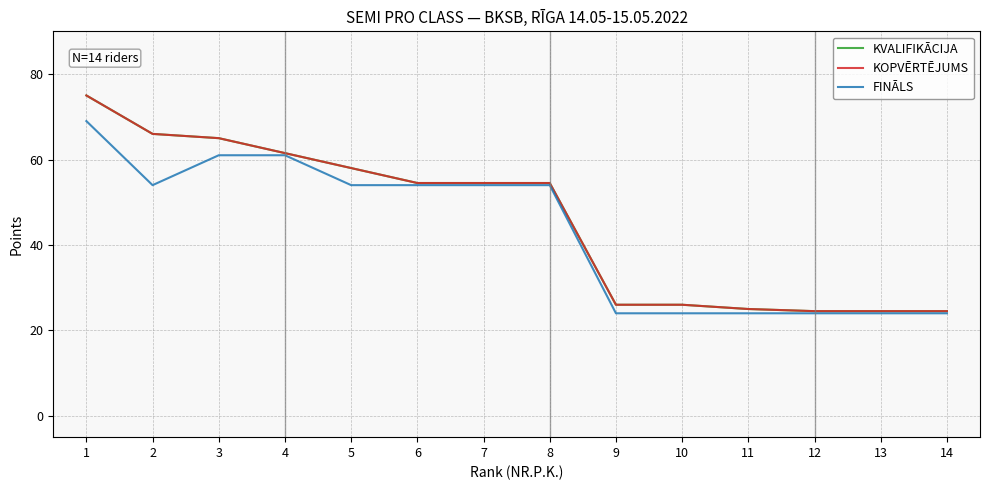

Does the chart have visible grid lines?

Yes